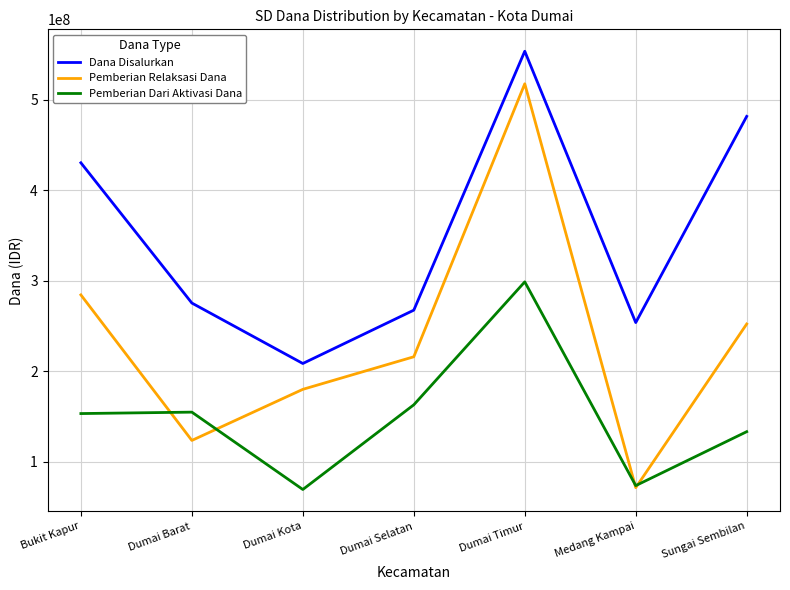

The Dana Disalurkan series shows 208350000 at Dumai Kota. True or false?

True